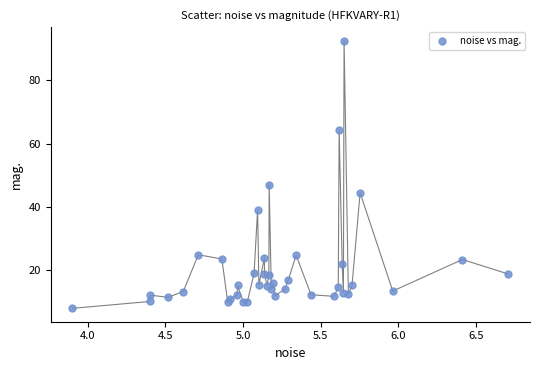

What Y value in the scatter plot is closest to 50?

47.0